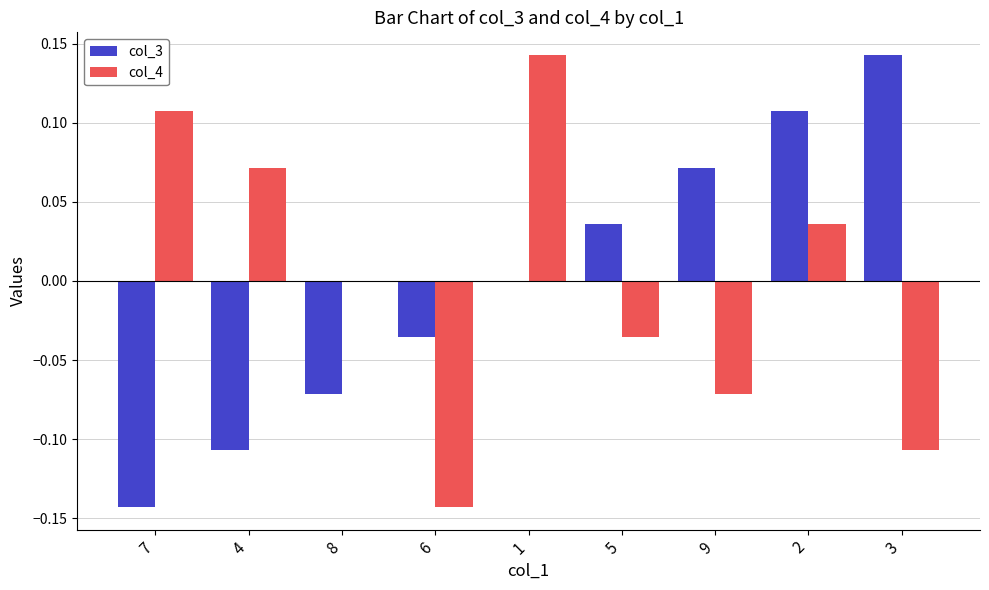

Between 4 and 3, which series saw the biggest shift?

col_3